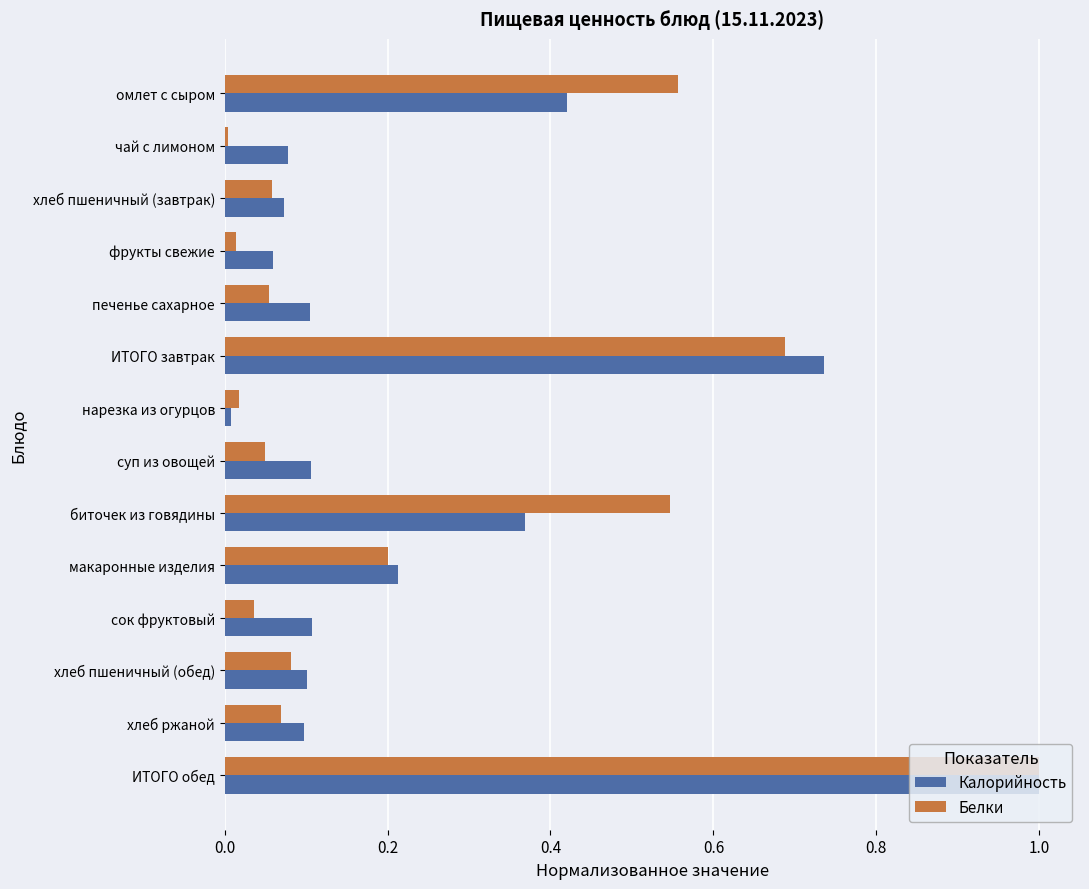

At суп из овощей, list the series in order from largest to smallest.

Калорийность, Белки